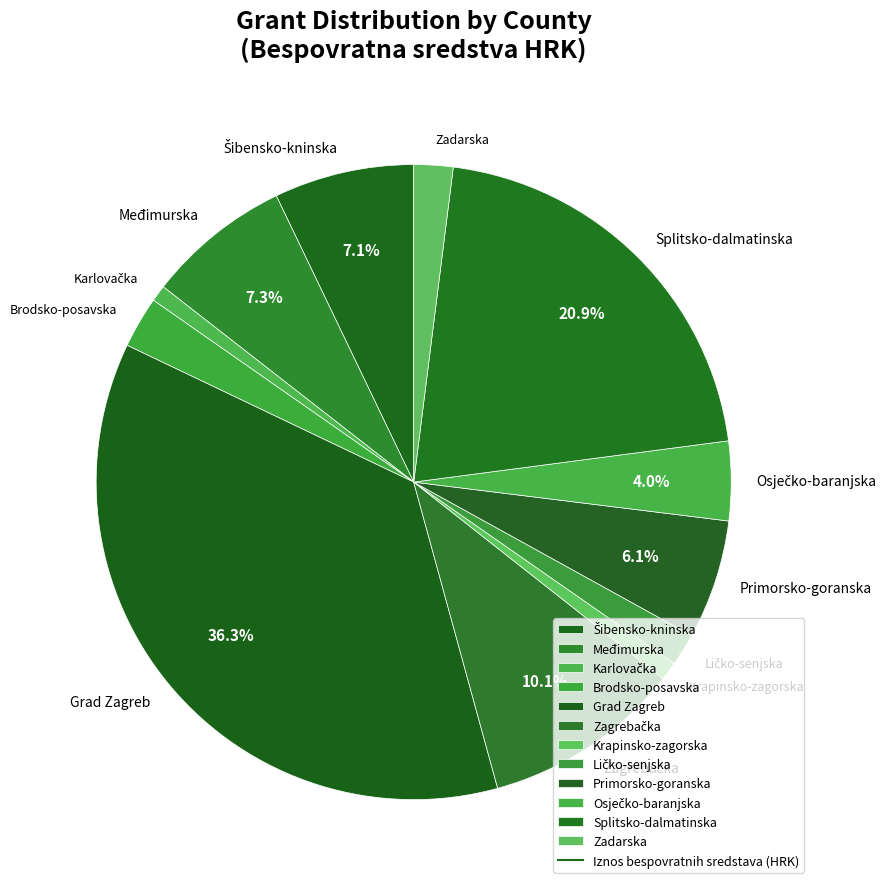

What is the largest slice in the pie chart?

Grad Zagreb